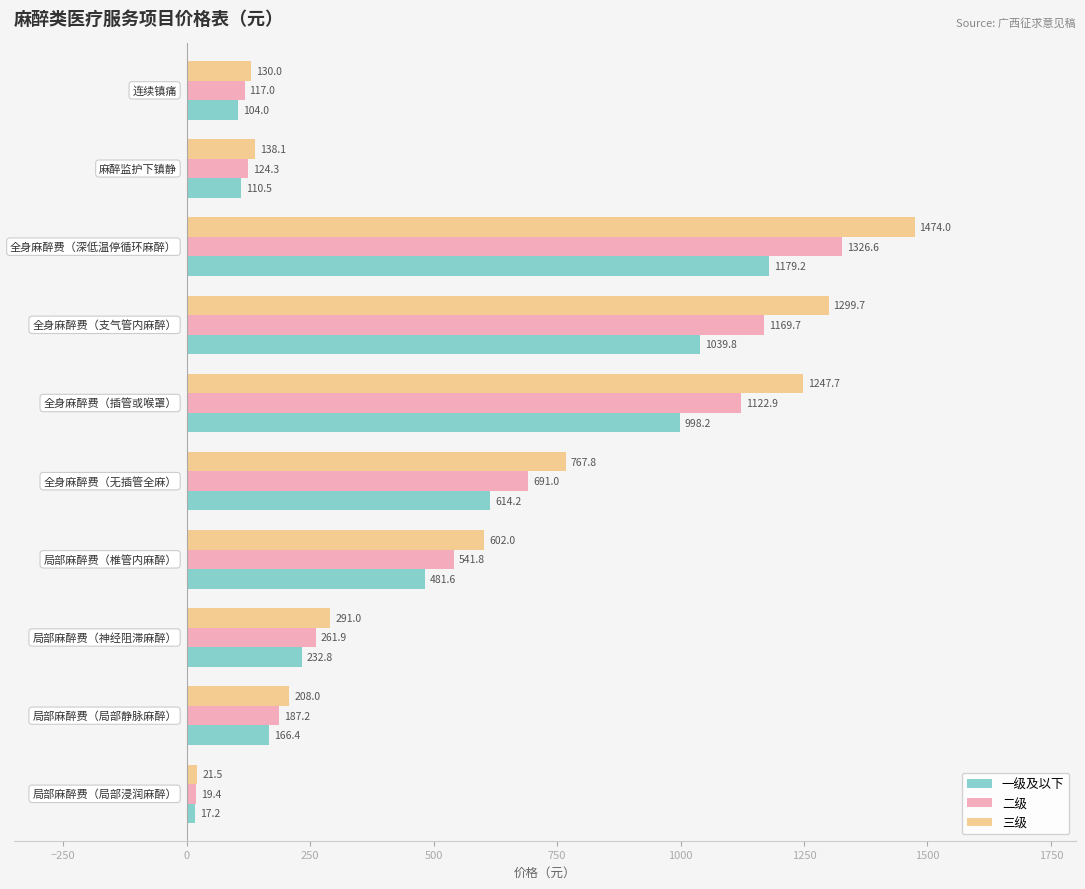

What is the difference between the maximum and minimum values in the 三级 series?

1452.5